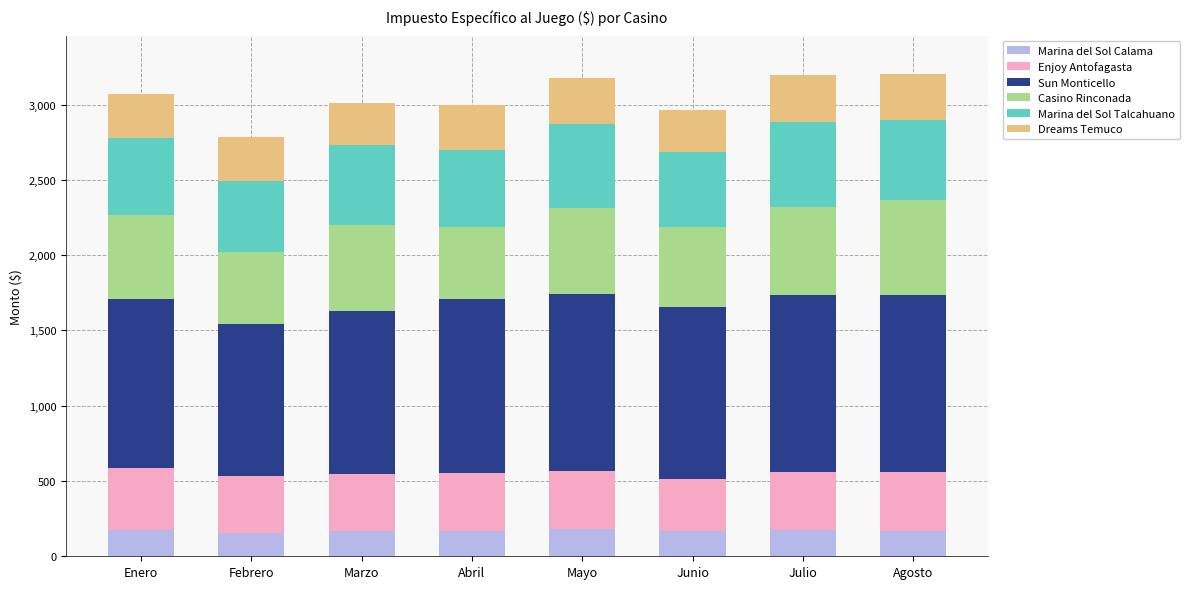

What is the total value across all series at Mayo?

3179.2